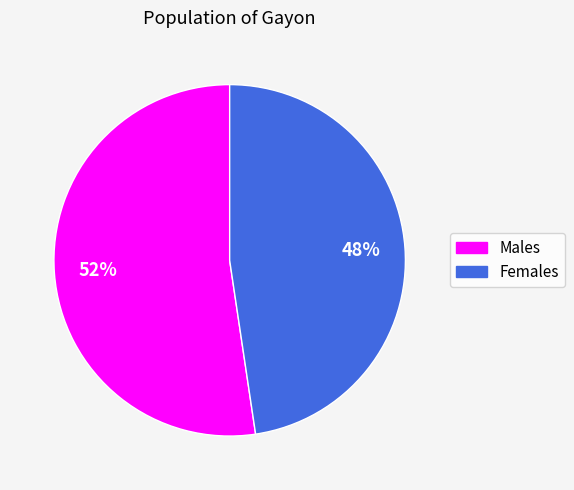

To the nearest percent, what is the average slice percentage?

50%